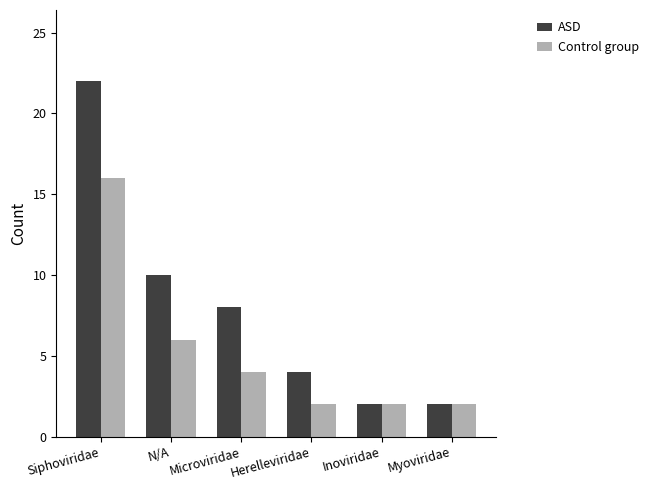

How many ASD values are between 2 and 10?

5